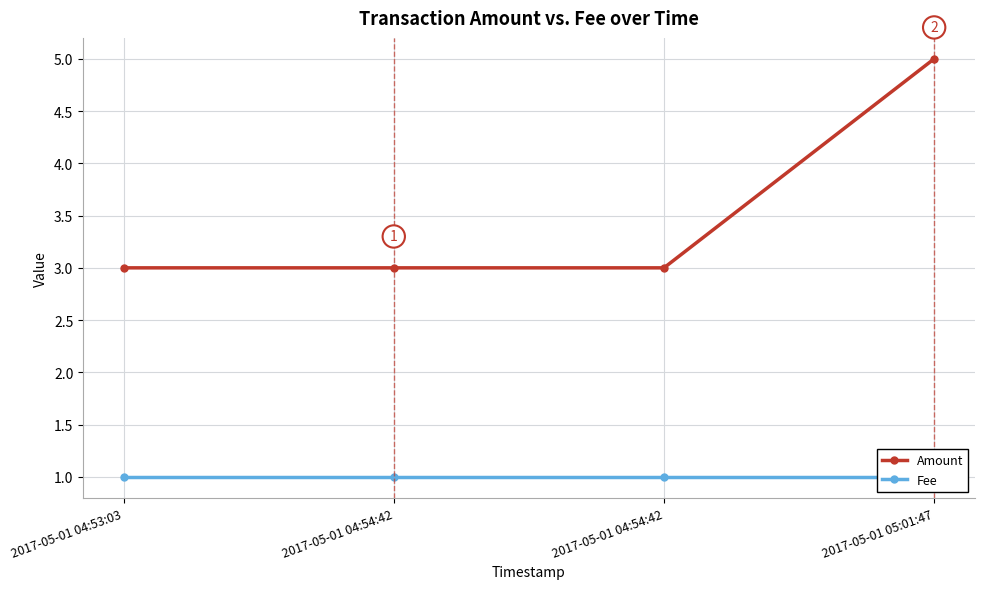

What value does the Amount series have at 2017-05-01 05:01:47?

5